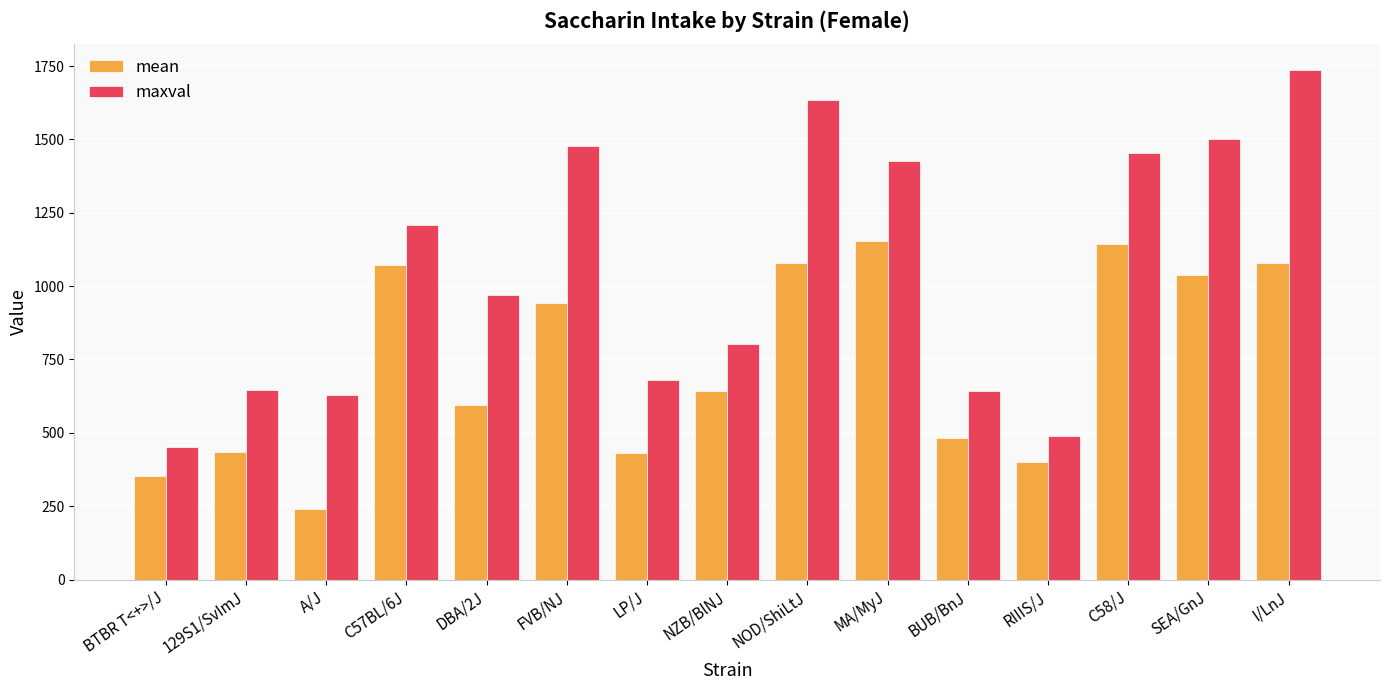

At which label is mean closest to 698?

NZB/BlNJ